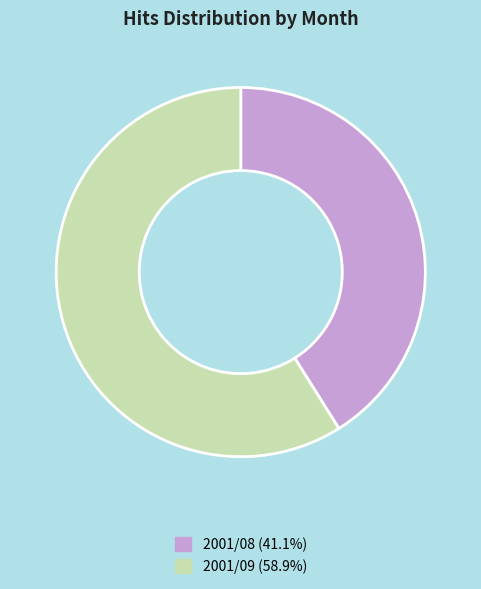

Which category has the biggest portion of the pie?

2001/09